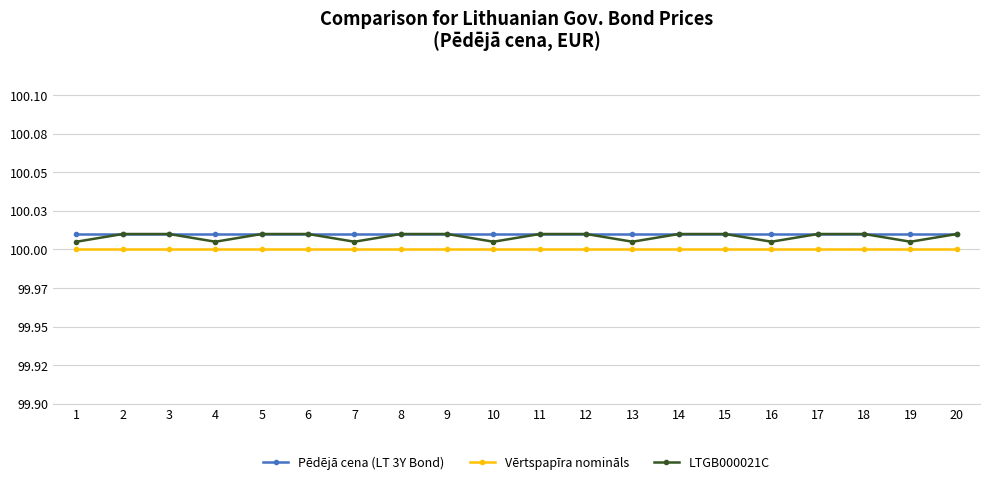

What is the minimum value for LTGB000021C?

100.0